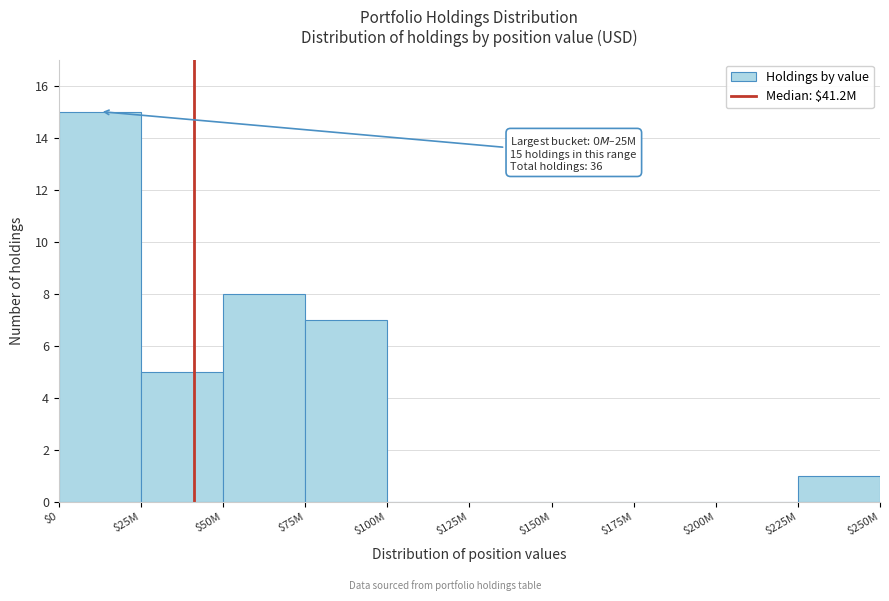

What is the sum of all values?

36